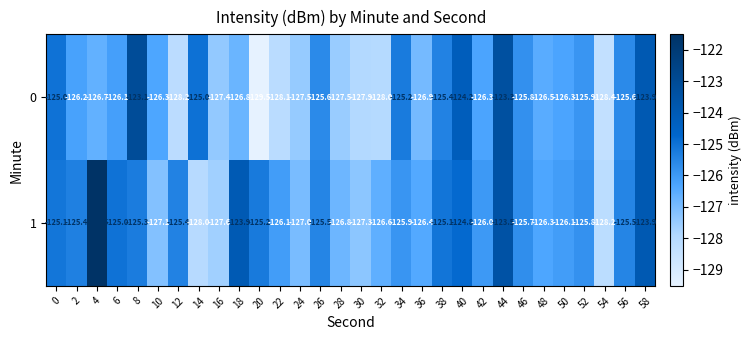

At which category is the sum across all series the highest?

44